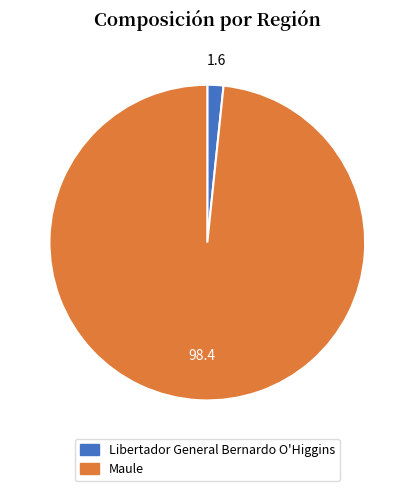

How many segments does this pie chart have?

2